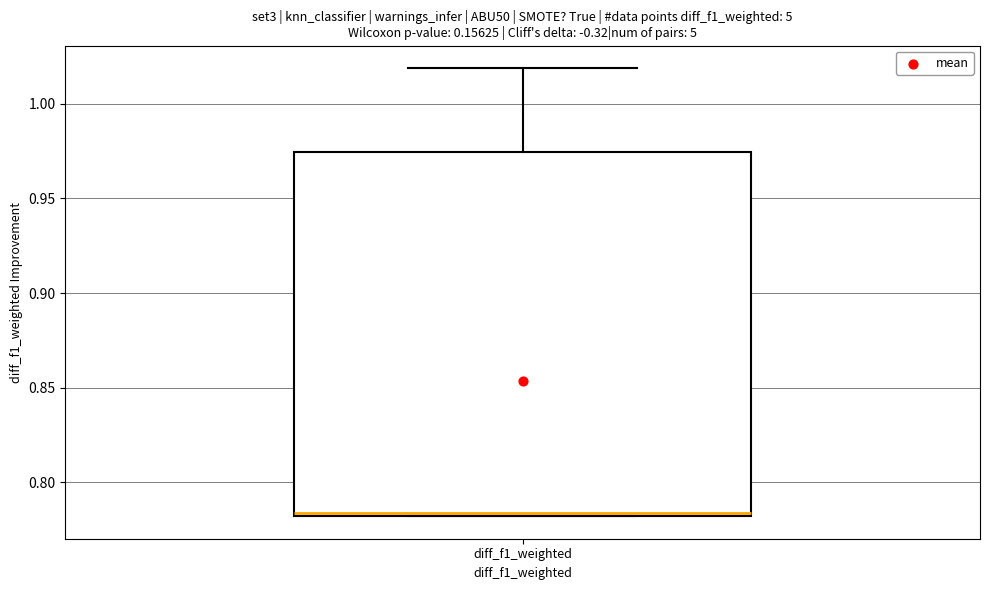

Where does the median line of the box for diff_f1_weighted sit on the y-axis? The values are not printed on the chart, so give them approximately, as read against the axis.

0.785